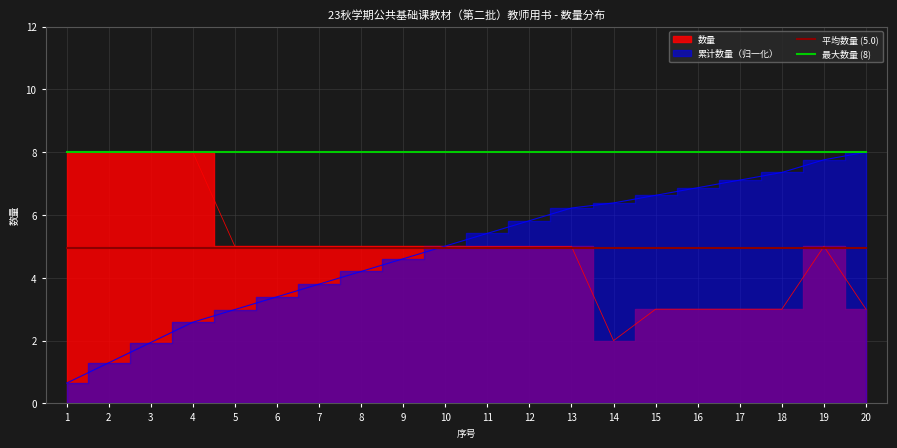

Is the value of 平均数量 (5.0) at 16 greater than the value of 最大数量 (8) at 2?

No